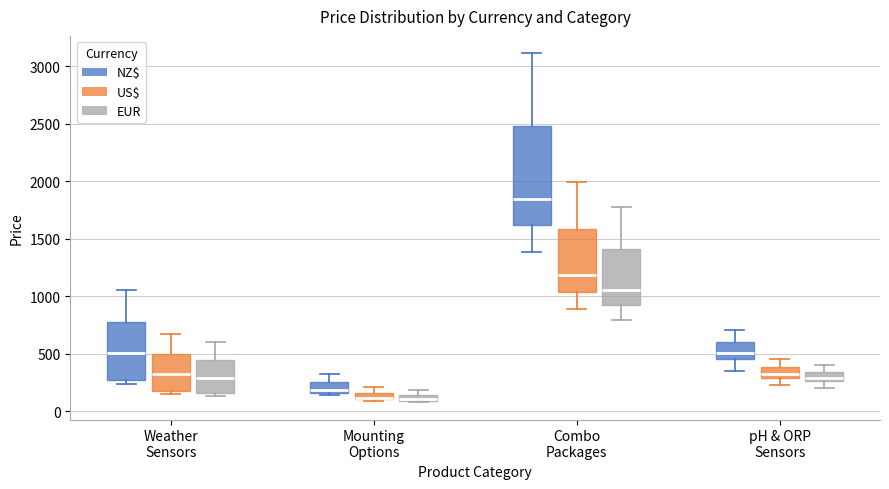

Comparing the boxes themselves (not the whiskers), which one is the tallest?

Combo Packages (NZ$)